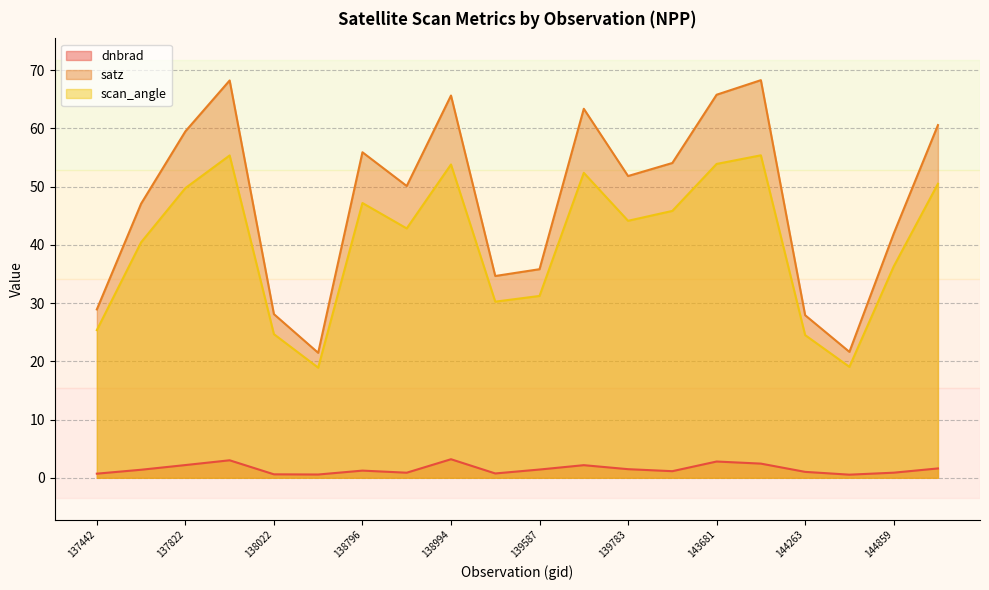

What is the difference between the maximum and minimum values in the satz series?

46.8